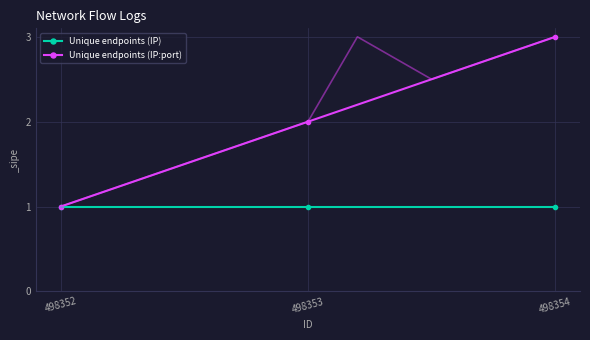

Rank the categories by Unique endpoints (IP:port) value from highest to lowest.

498354, 498353, 498352